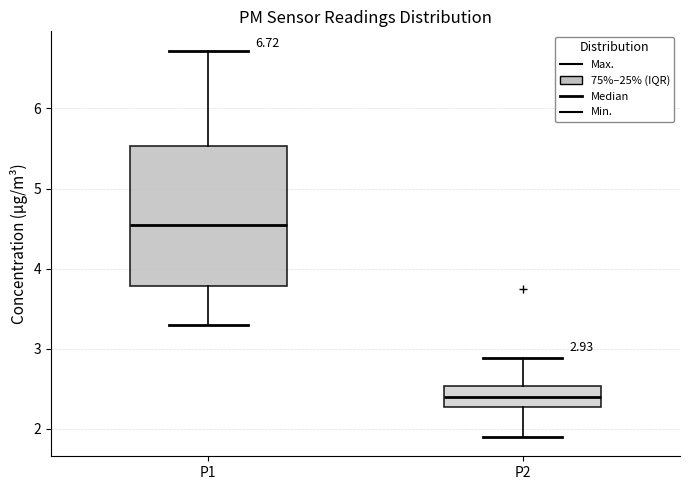

Comparing the boxes themselves (not the whiskers), which one is the tallest?

P1